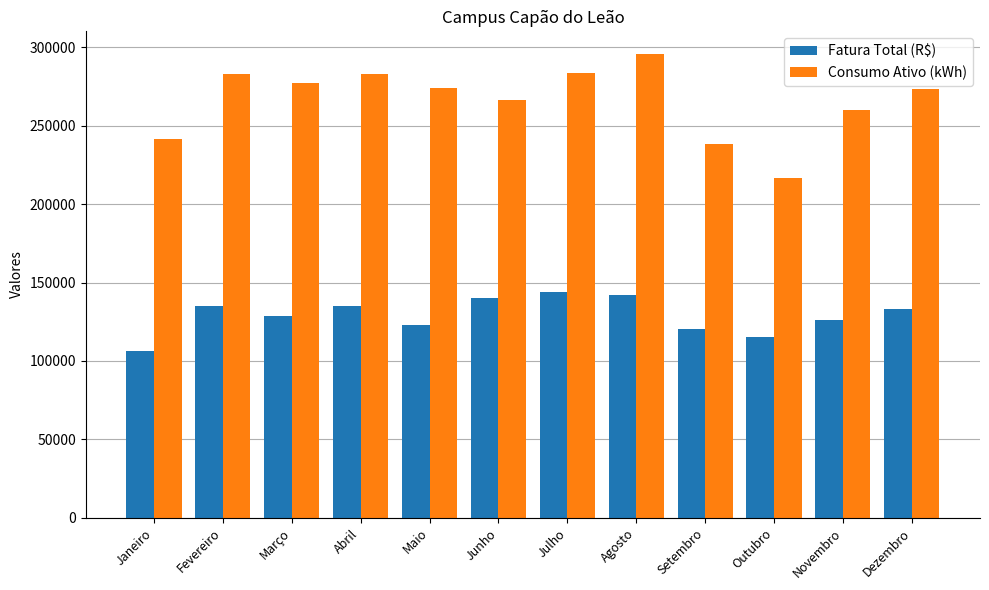

At how many categories does at least one series exceed 115492?

12